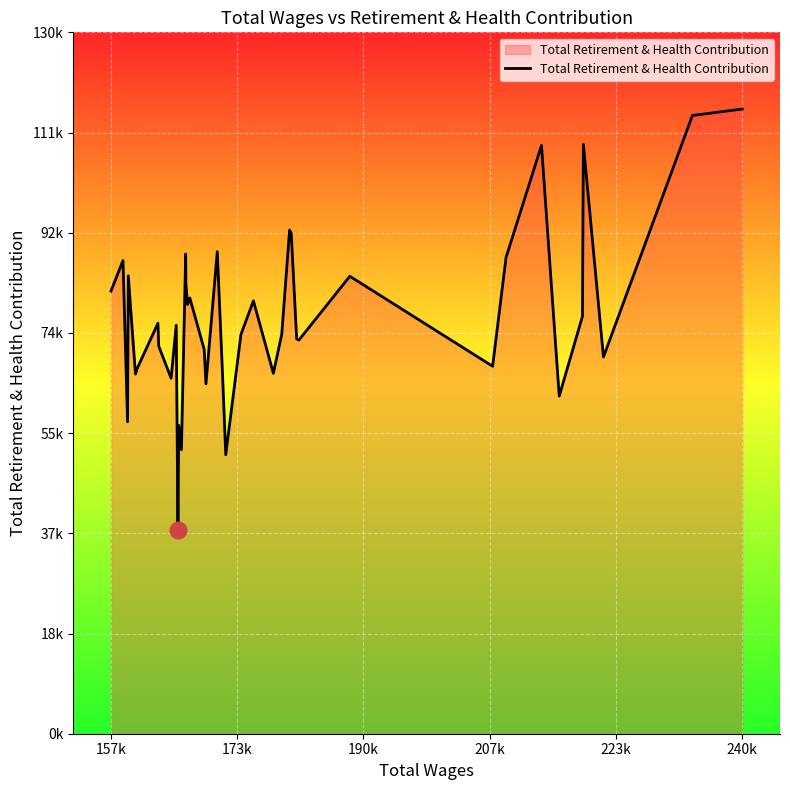

What is the value of the 28th point from the left?

92748